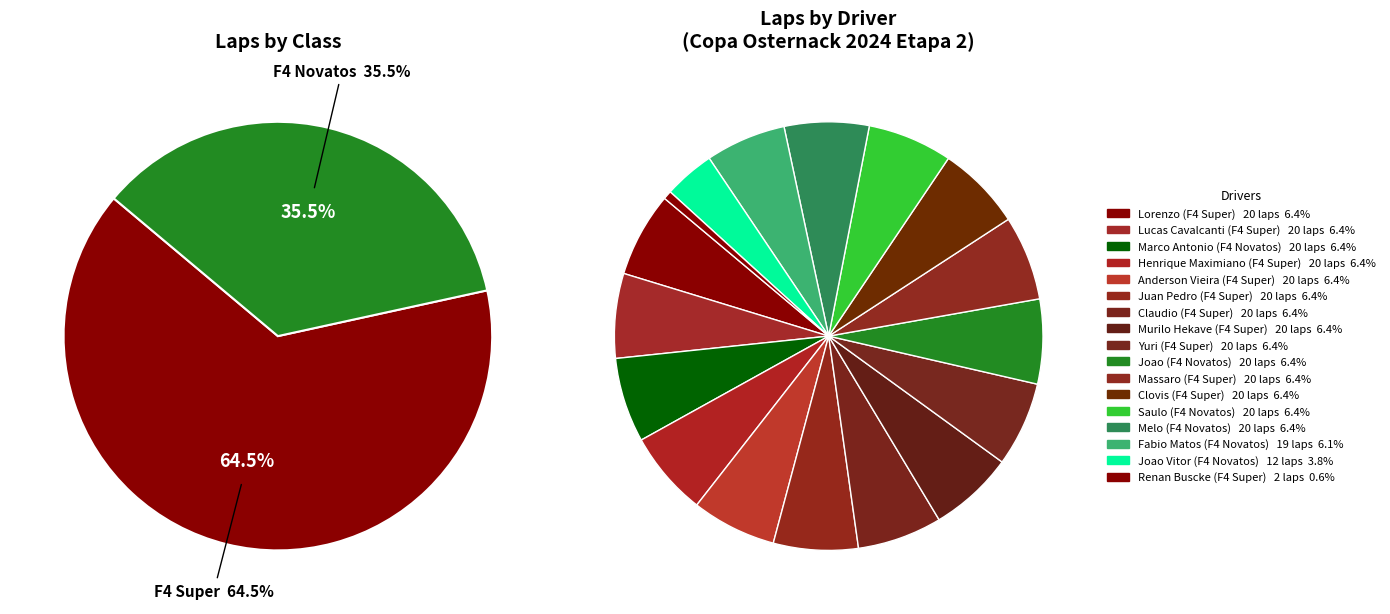

Does F4 Novatos account for over 50% of the chart?

No